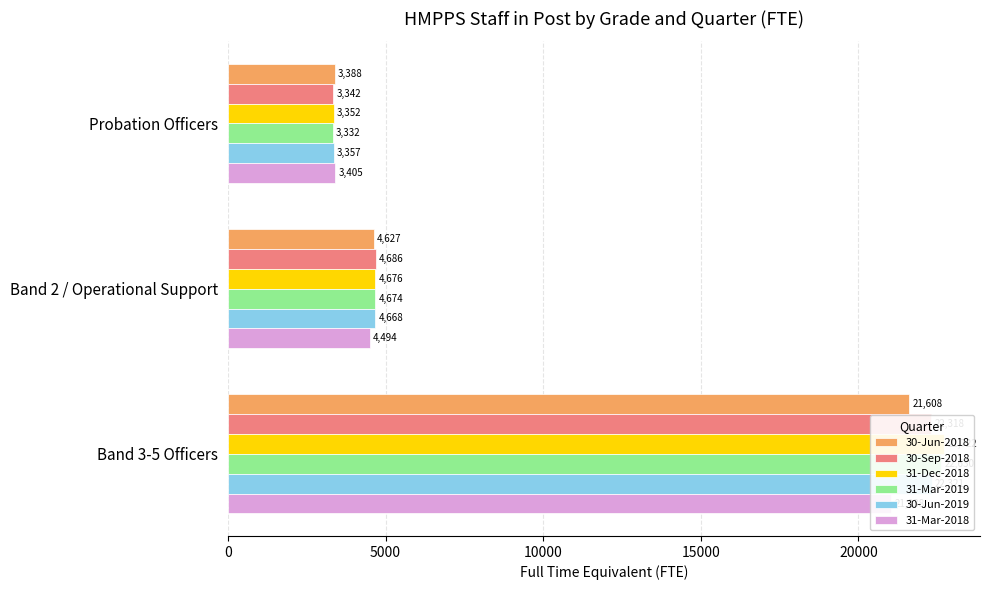

Is it true that 31-Mar-2019 equals 1006.8 at Band 2 / Operational Support?

False